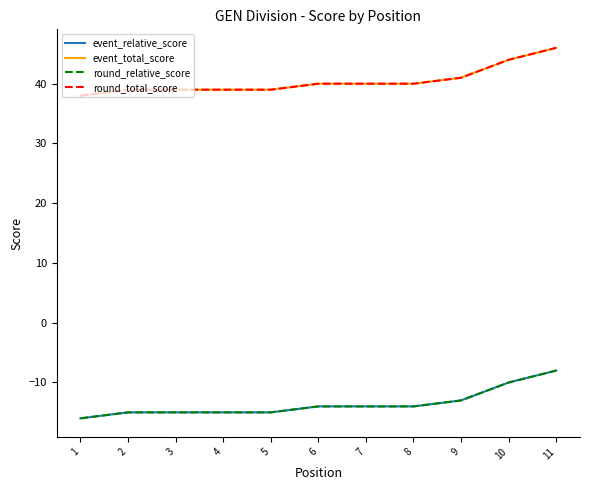

What is the greatest value displayed?

46